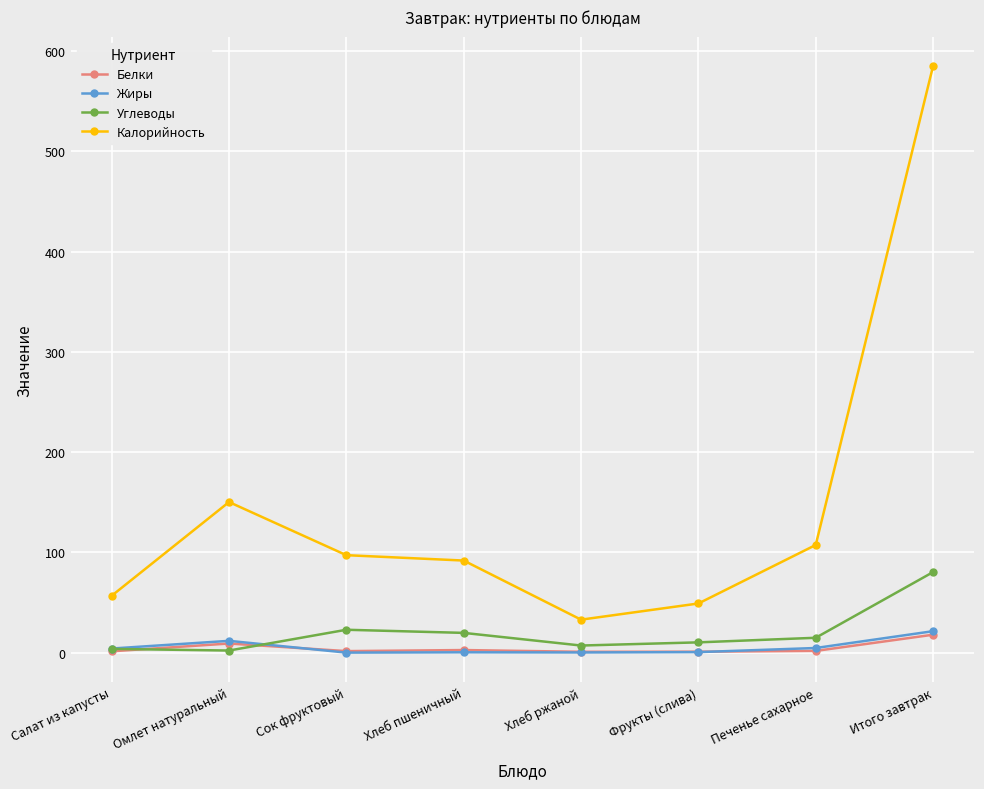

What is the label of the 5th point from the left?

Хлеб ржаной